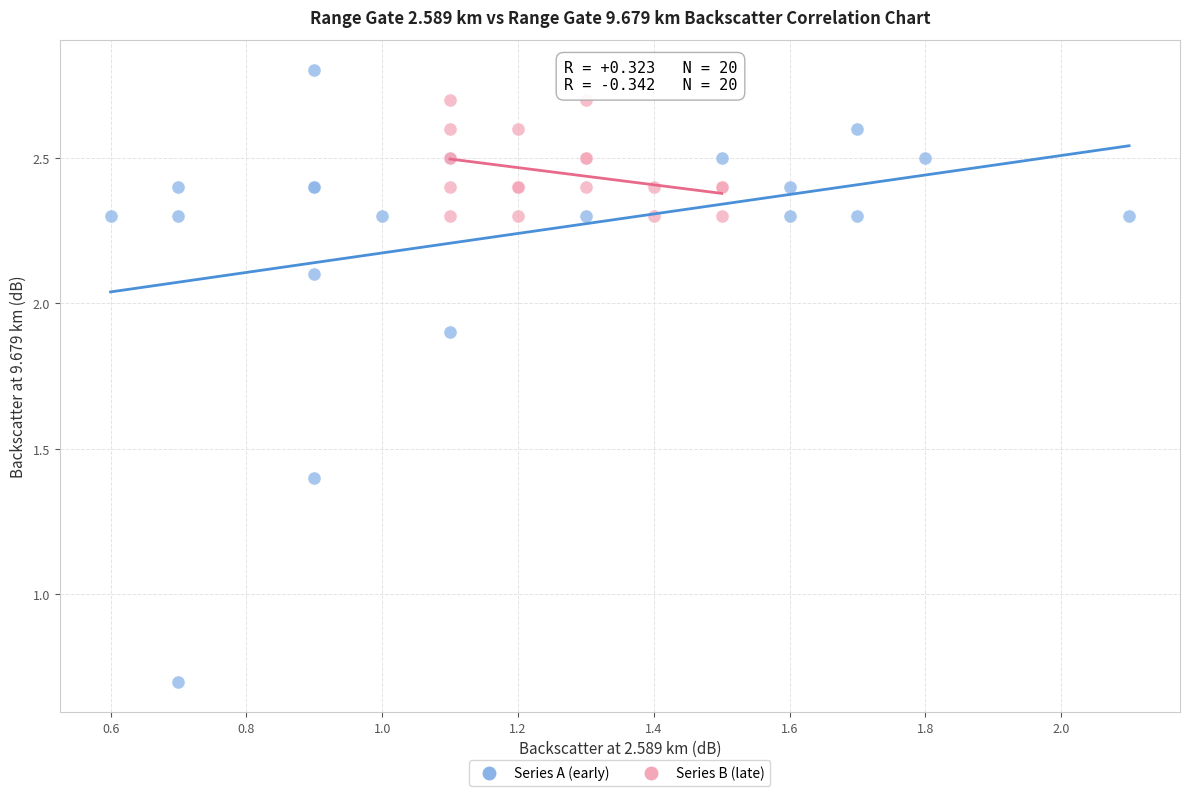

Which series reaches the minimum Y coordinate?

Series A (early)